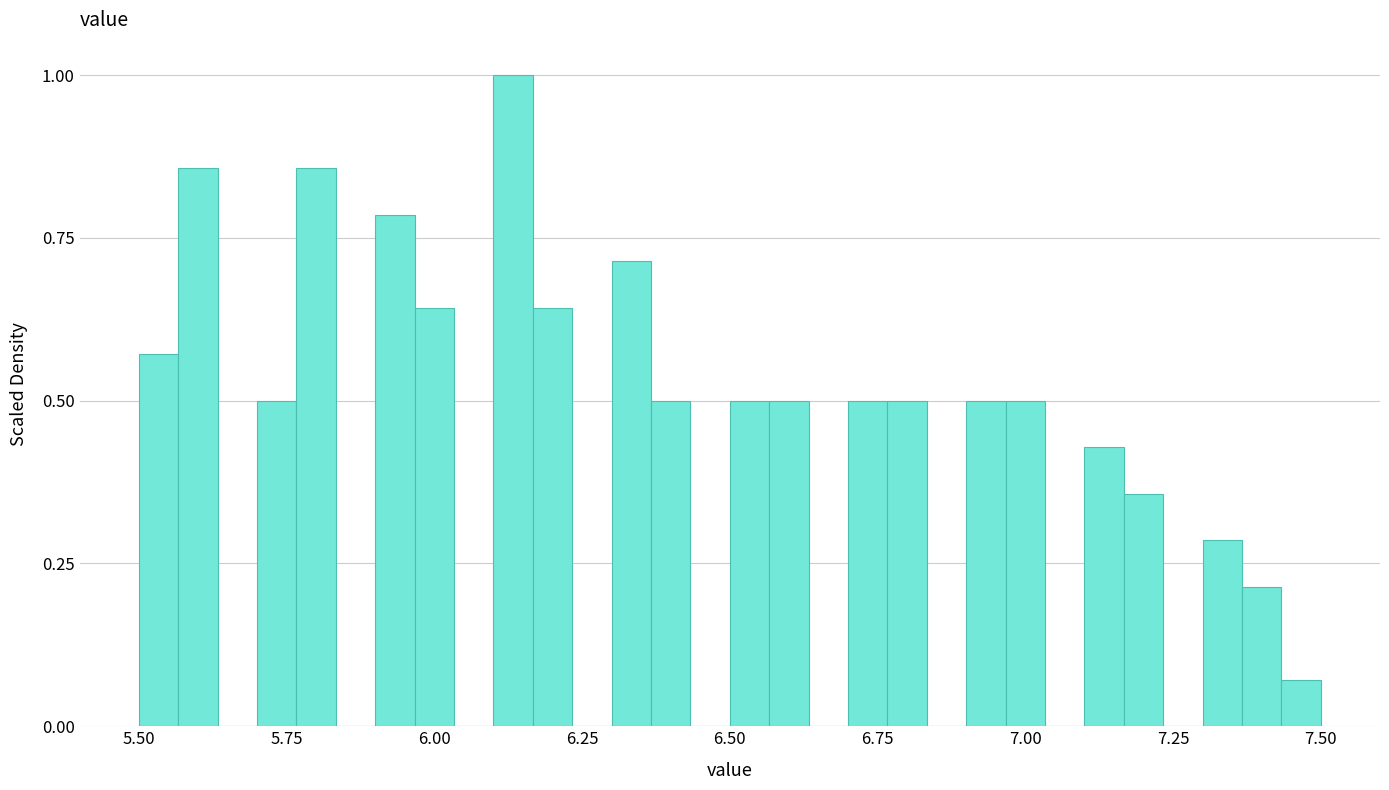

Around what value on the x-axis is the tallest bar? Give the approximate position of its centre, as read against the axis.

6.15